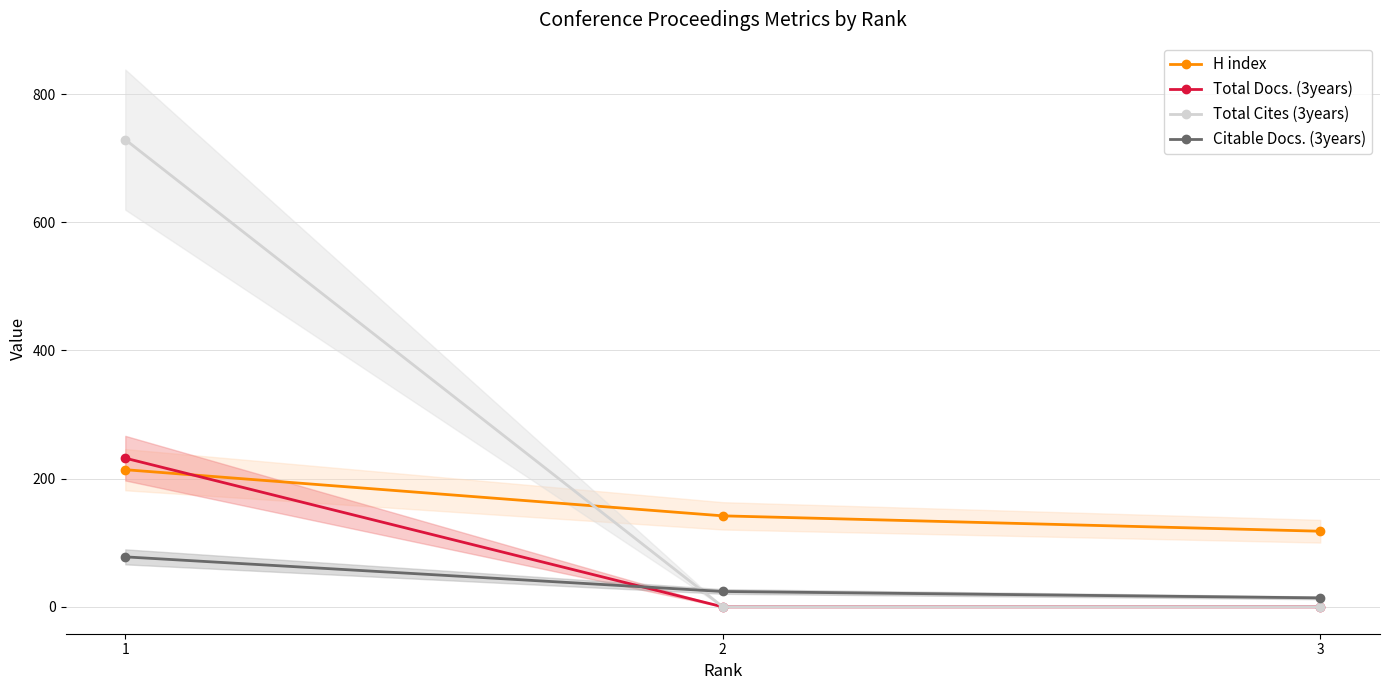

How many values in the H index series are below 142?

1